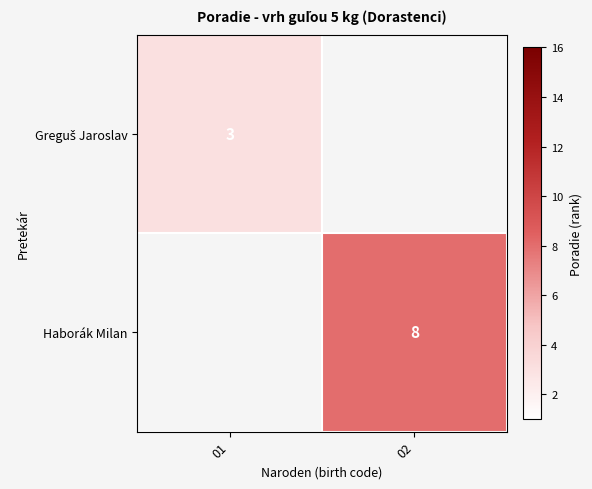

True or false: Haborák Milan has a value of 11 at 02.

False